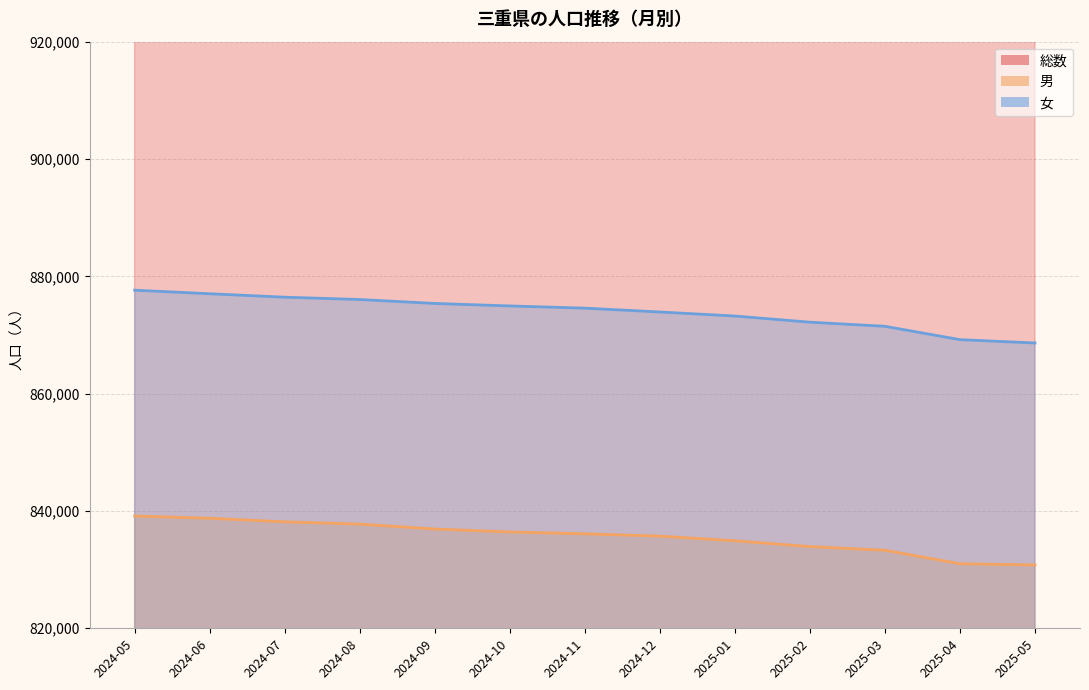

True or false: 男 and 女 cross at least once.

False